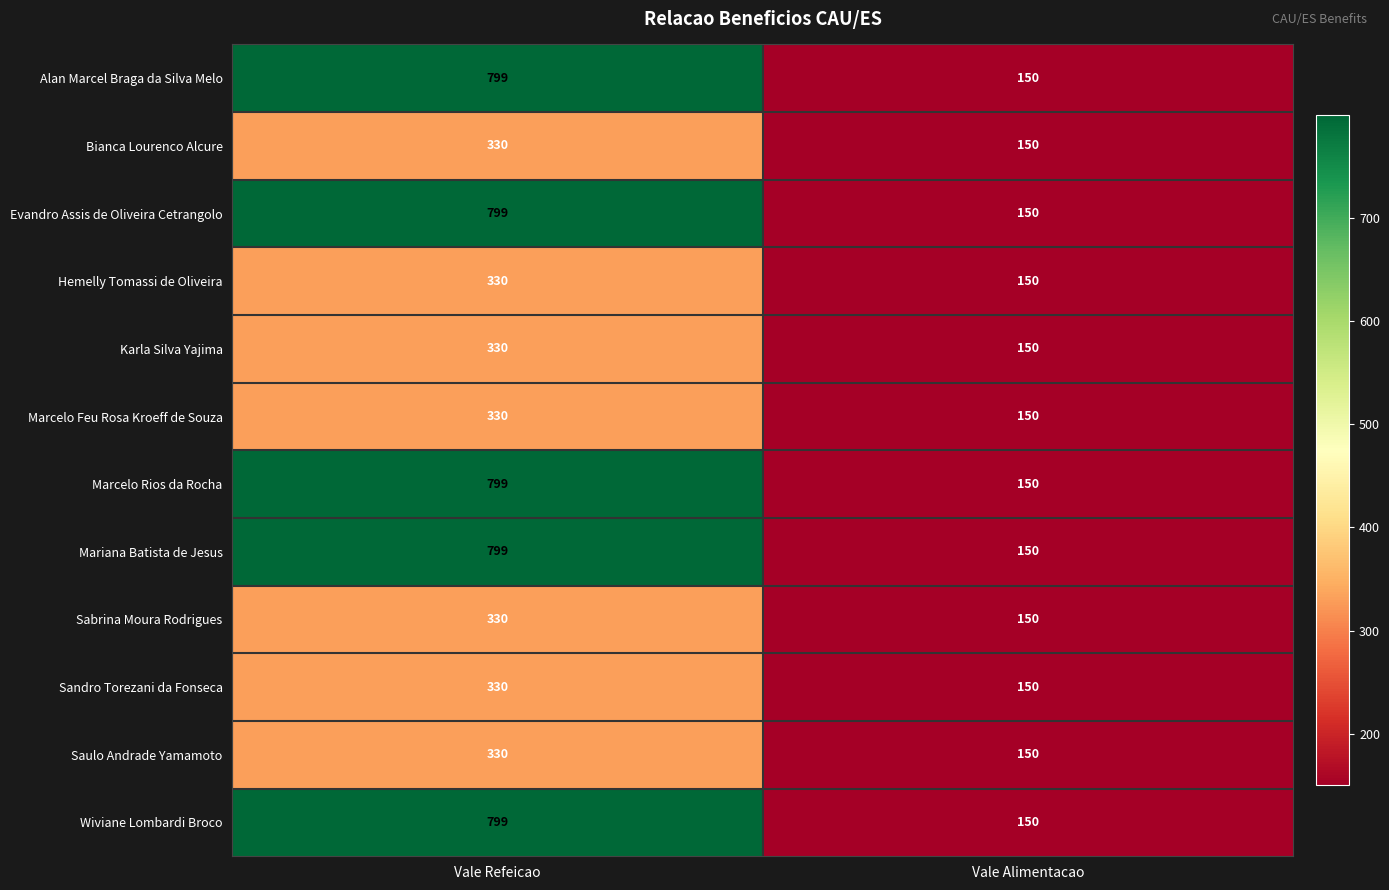

Where is Marcelo Rios da Rocha nearest to the value 474?

Vale Alimentacao